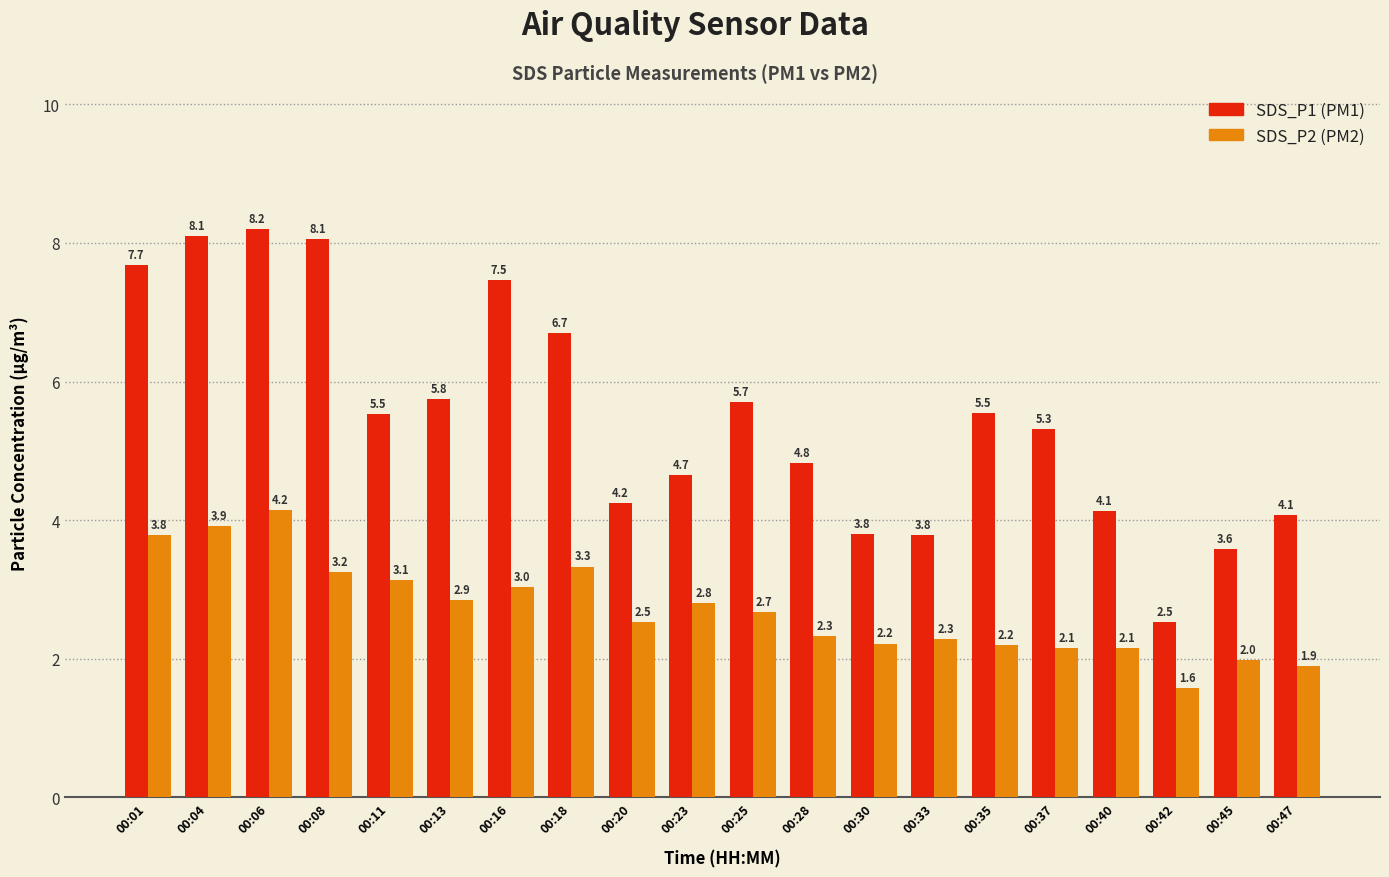

What is the spread (max minus min) of values at 00:11?

2.4